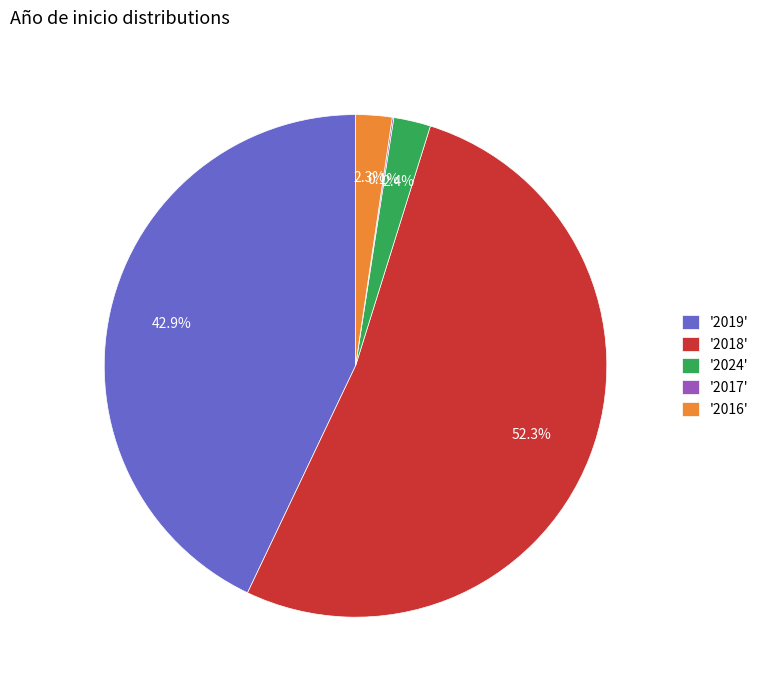

To the nearest percent, what is the difference between the largest and smallest slice percentages?

52%